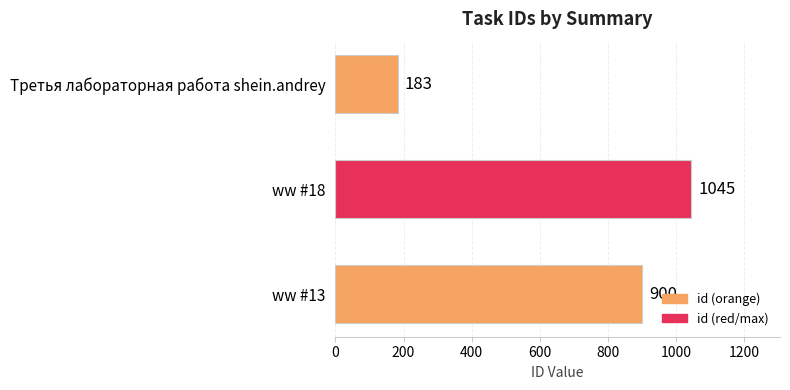

Reading top to bottom, transcribe all the data shown in this chart.

Третья лабораторная работа shein.andrey=183	ww #18=1045	ww #13=900